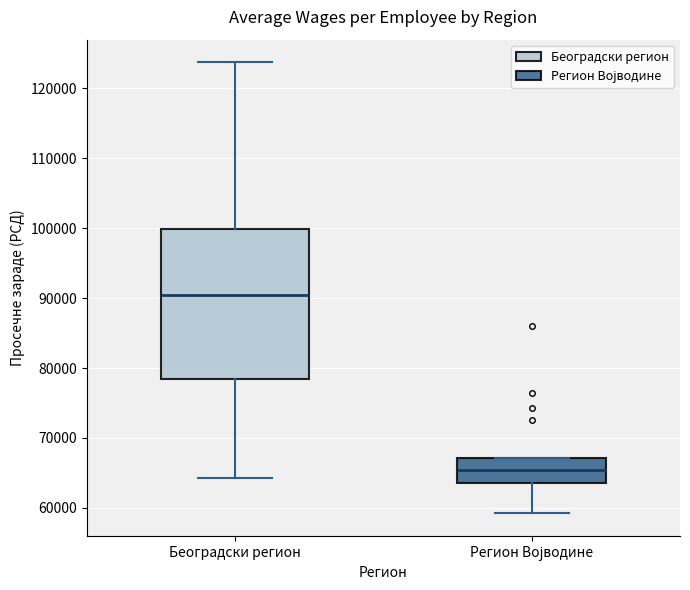

Comparing the boxes themselves (not the whiskers), which one is the tallest?

Београдски регион